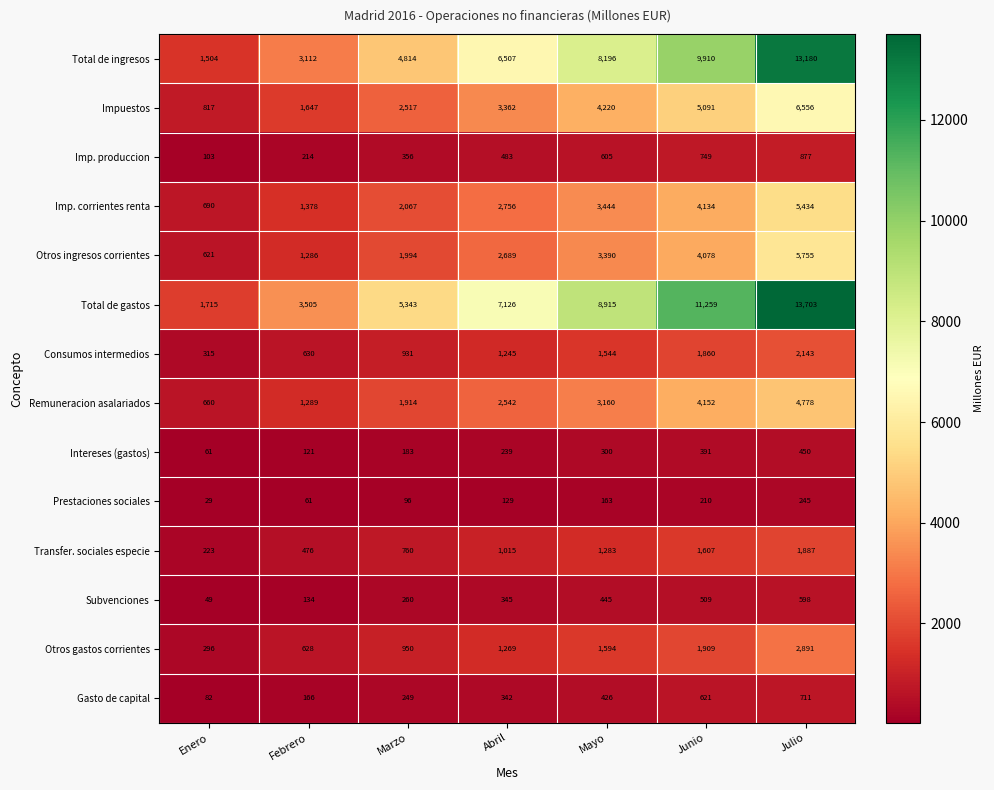

What is the difference between the maximum and minimum values in the Remuneracion asalariados series?

4118